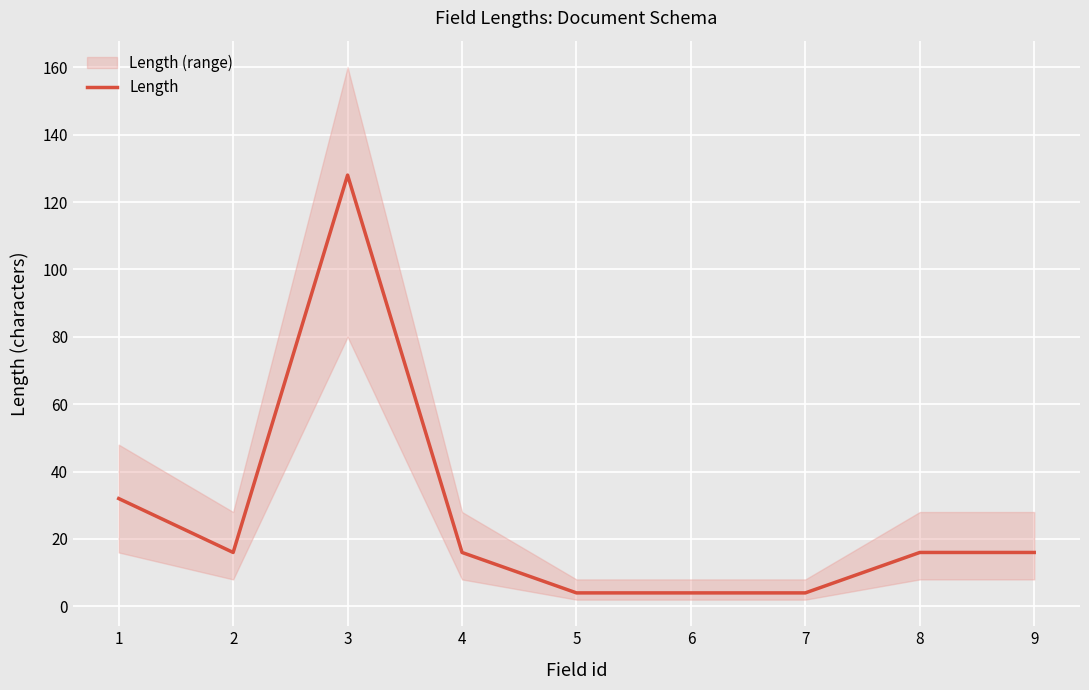

What is the smallest value displayed?

4